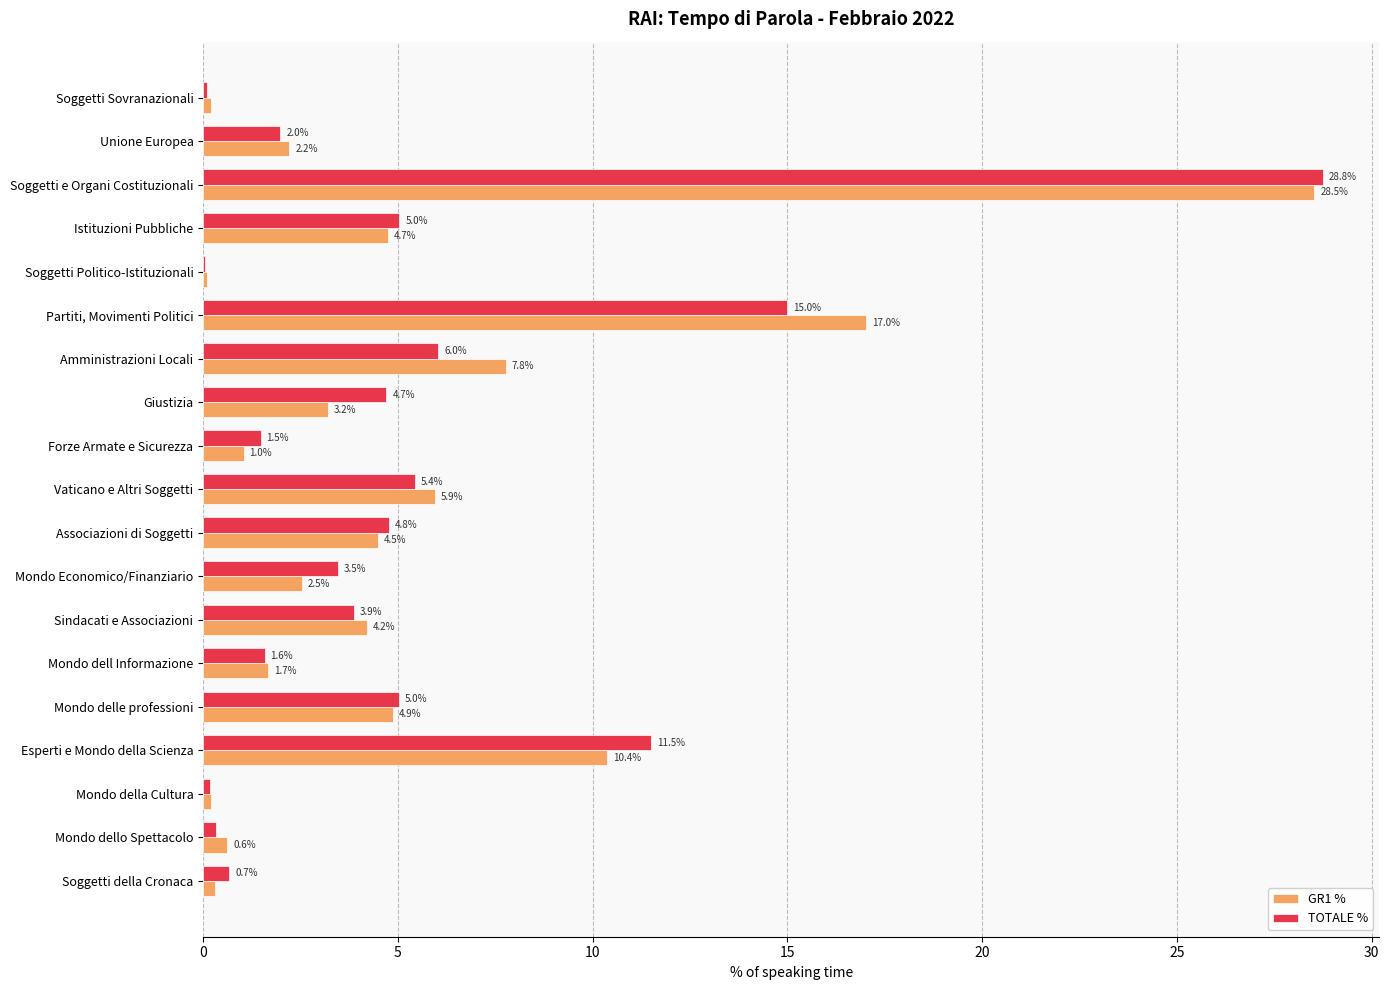

What is the sum of the GR1 % values at Istituzioni Pubbliche and Soggetti Sovranazionali?

4.9